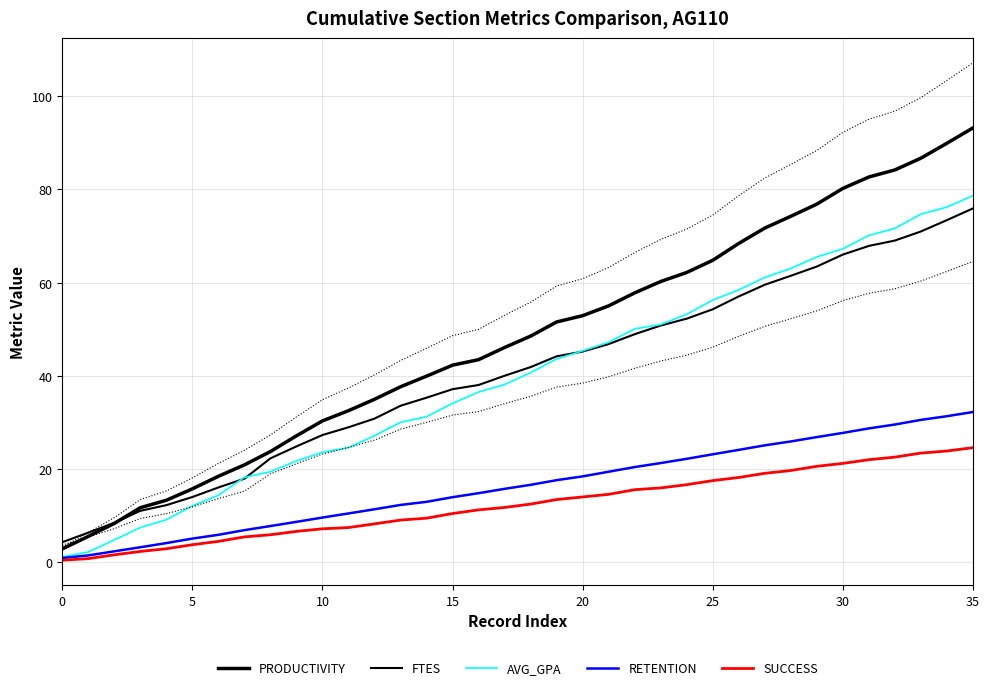

True or false: RETENTION and PRODUCTIVITY intersect in this chart.

False